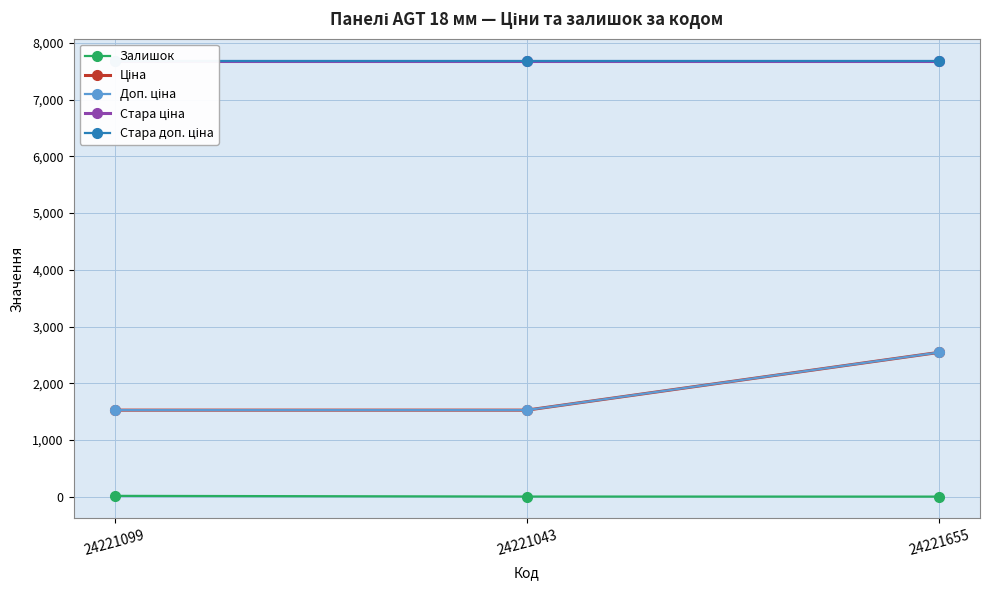

Rank the series by their maximum value, from lowest to highest.

Залишок, Ціна, Доп. ціна, Стара ціна, Стара доп. ціна